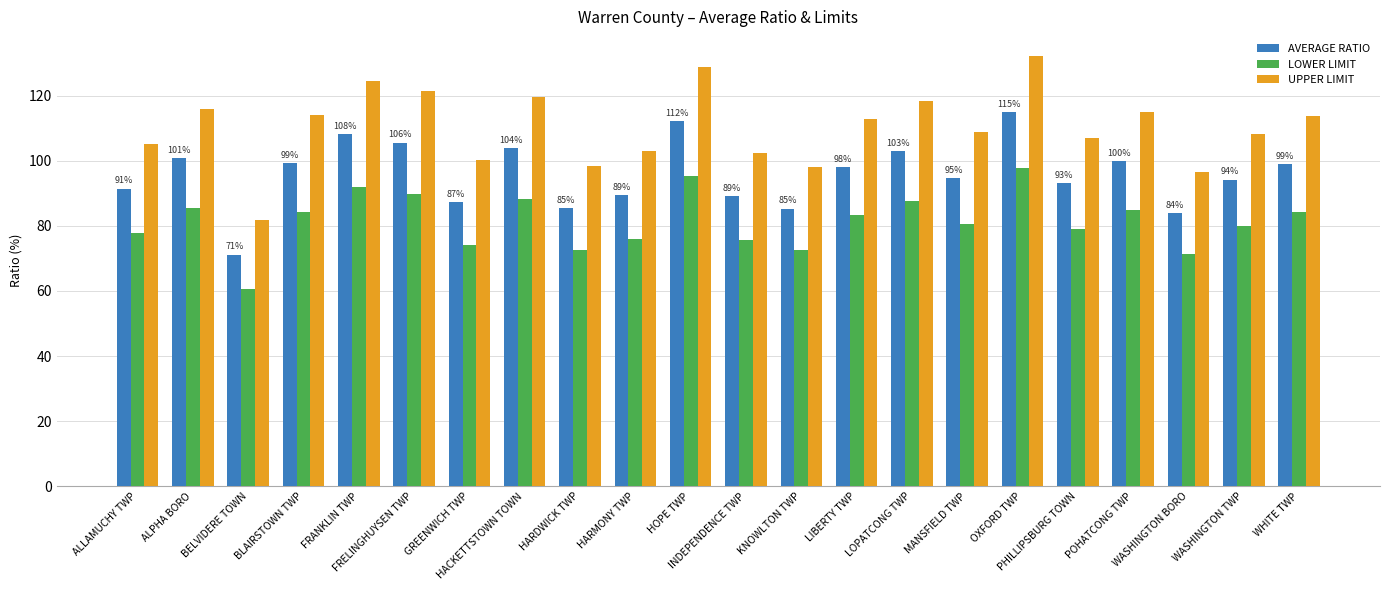

What is the difference between the maximum and minimum values in the AVERAGE RATIO series?

43.9